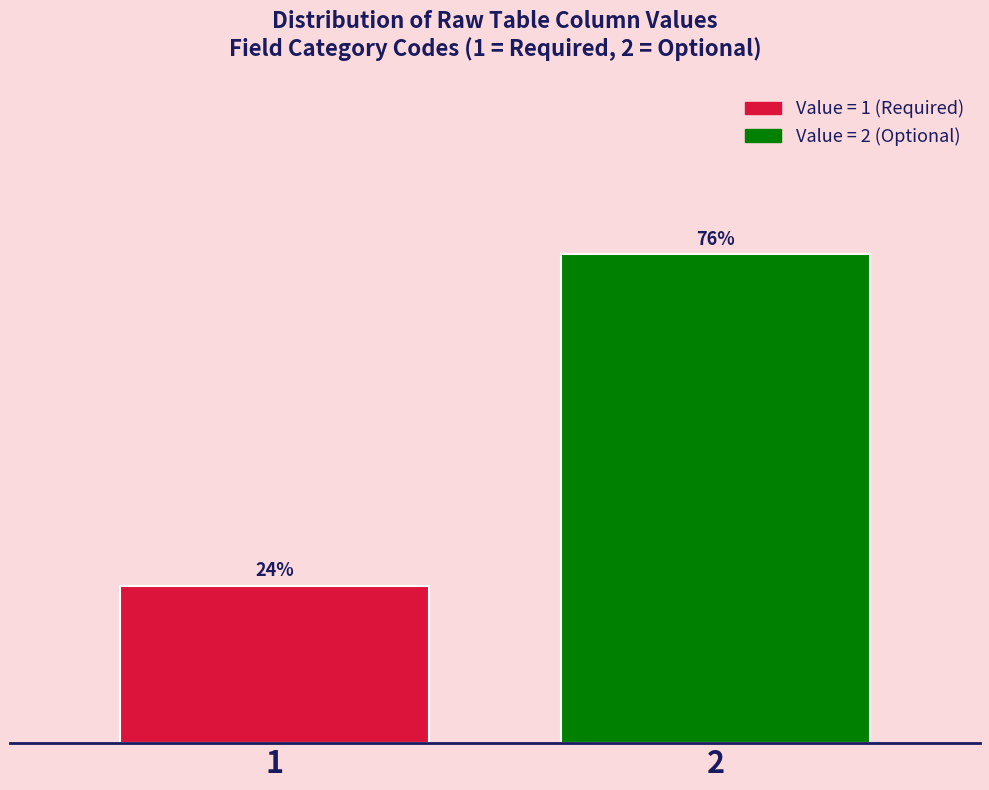

Rank the categories by value from highest to lowest.

2, 1